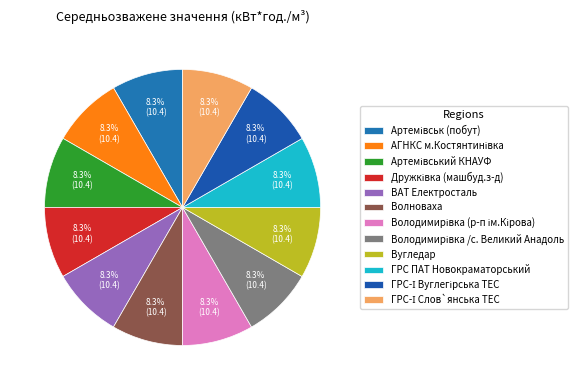

How many slices are in this pie chart?

12